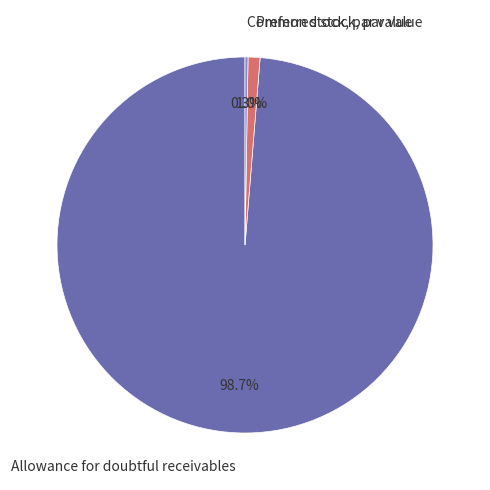

How much of the chart is everything except Preferred stock, par value?

99.0%